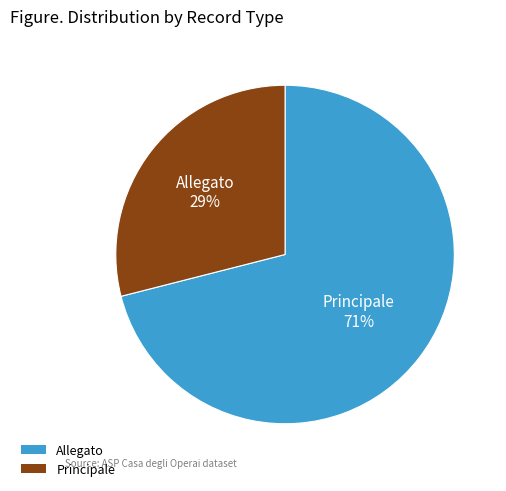

Which slice is the smallest?

Principale